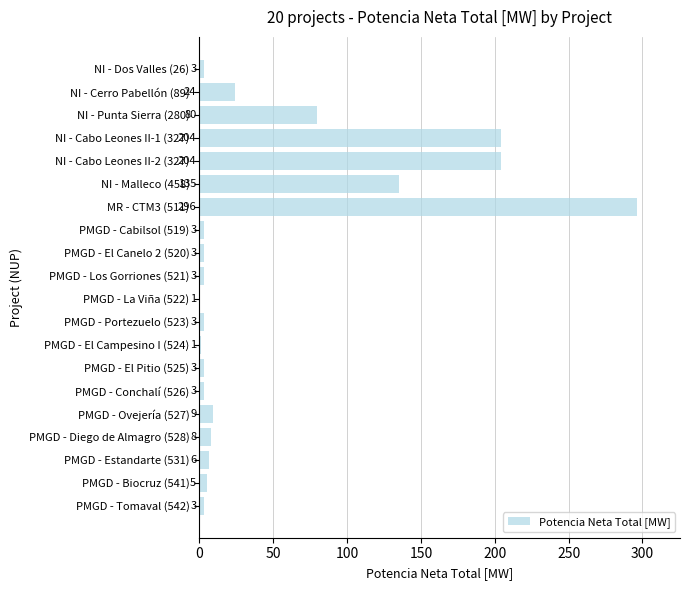

Which category has the highest value across all series?

MR - CTM3 (511)